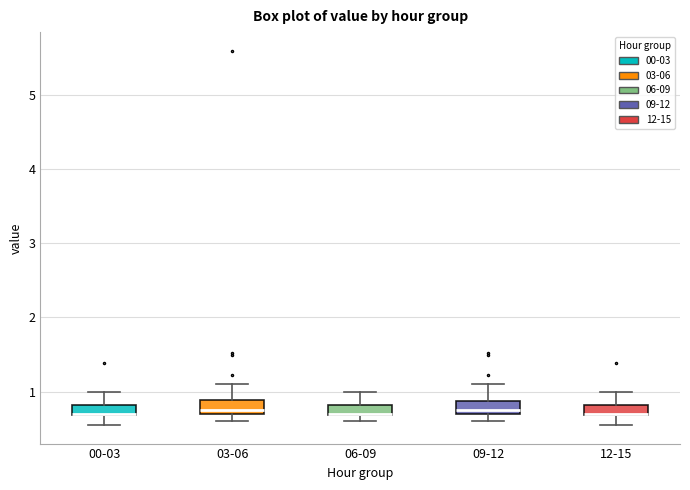

Where is the lower edge of the box for 06-09 on the y-axis? The values are not printed on the chart, so give them approximately, as read against the axis.

0.7